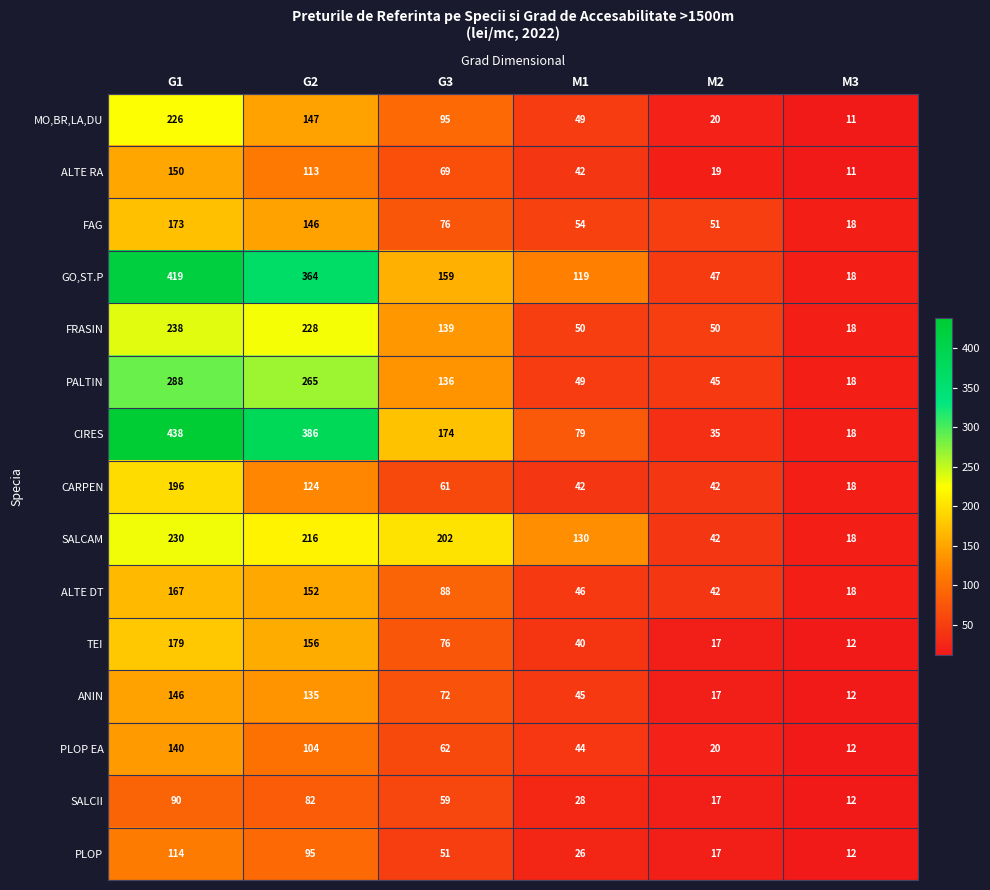

Count the number of data series in this chart.

15